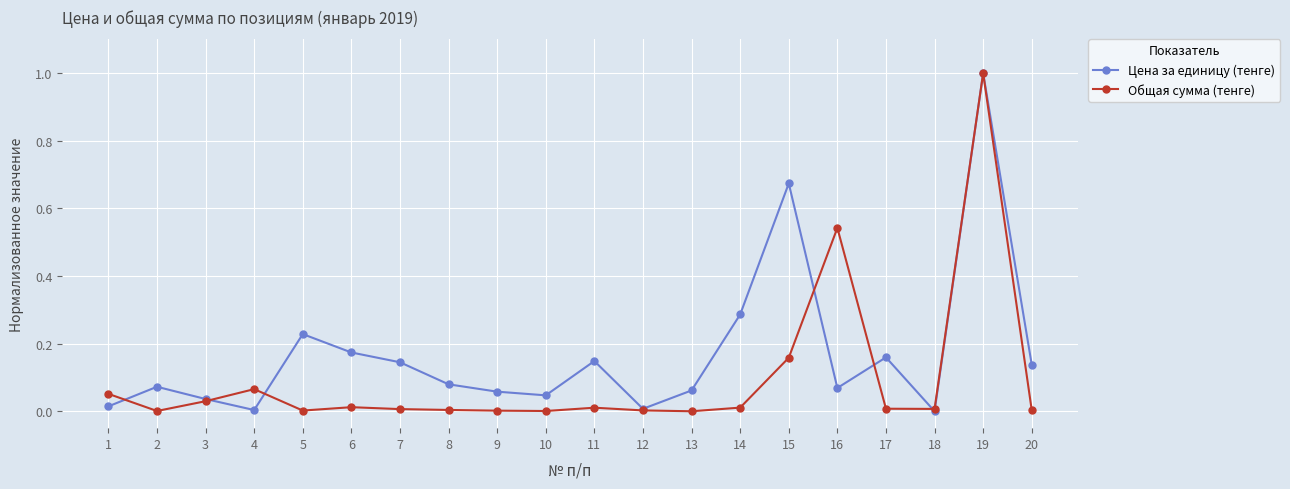

How many distinct data groups are displayed?

2